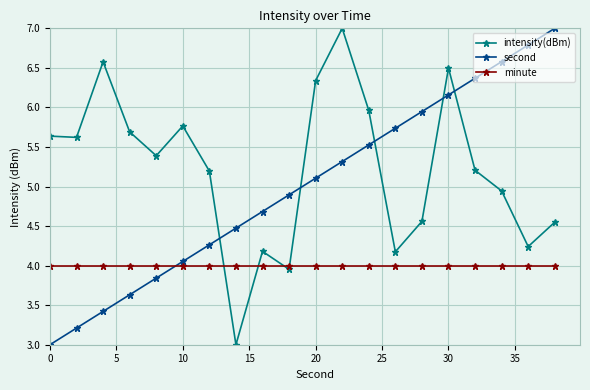

True or false: second has more than 1 points higher than both neighbors.

False